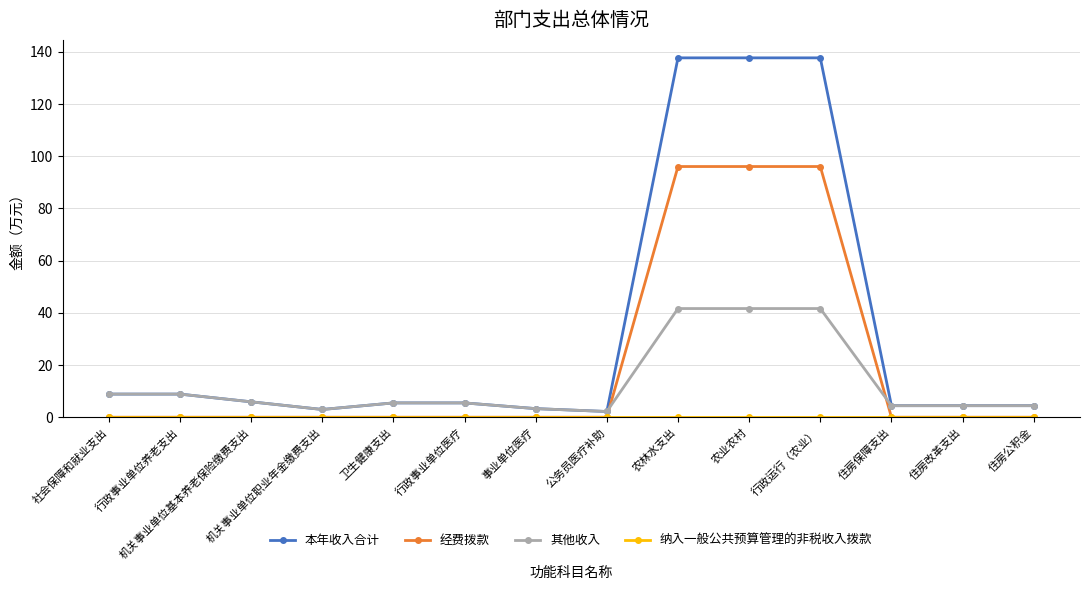

True or false: 其他收入 has a value of 4.4 at 住房保障支出.

True